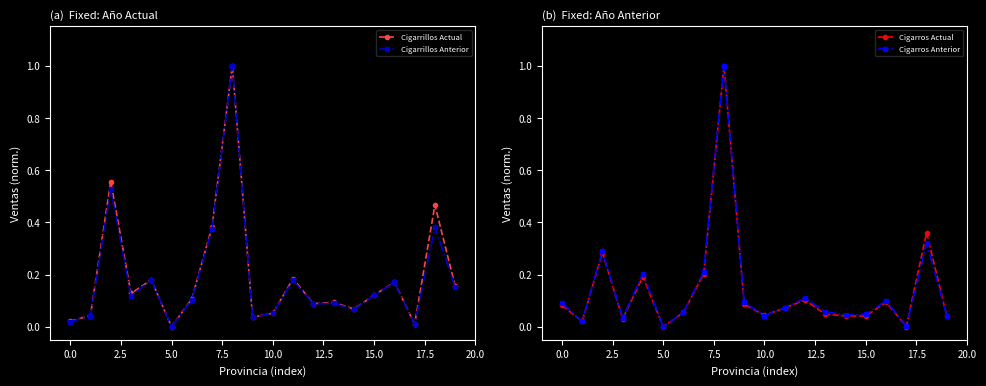

What is the label of the 14th point from the left?

13